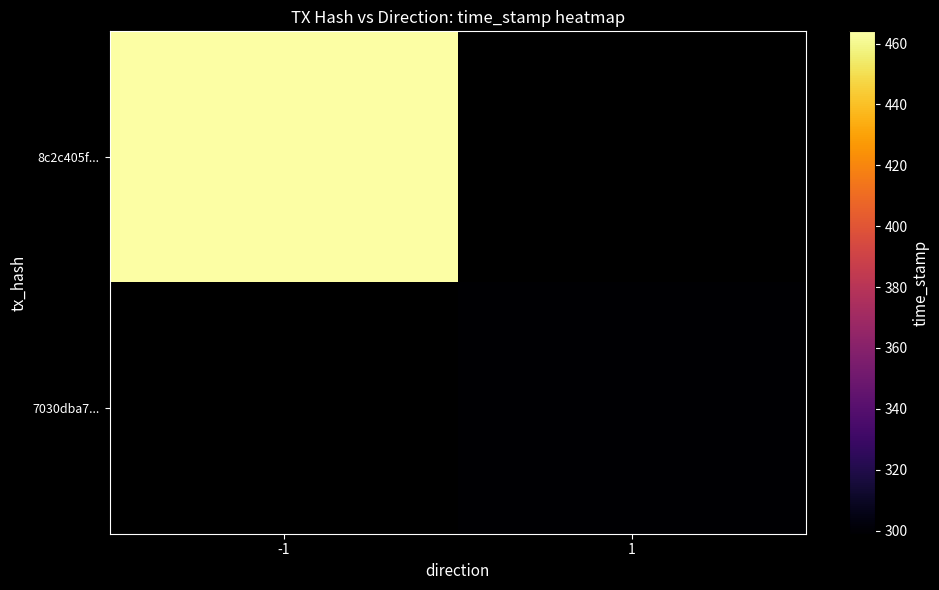

How many series are shown in this chart?

2